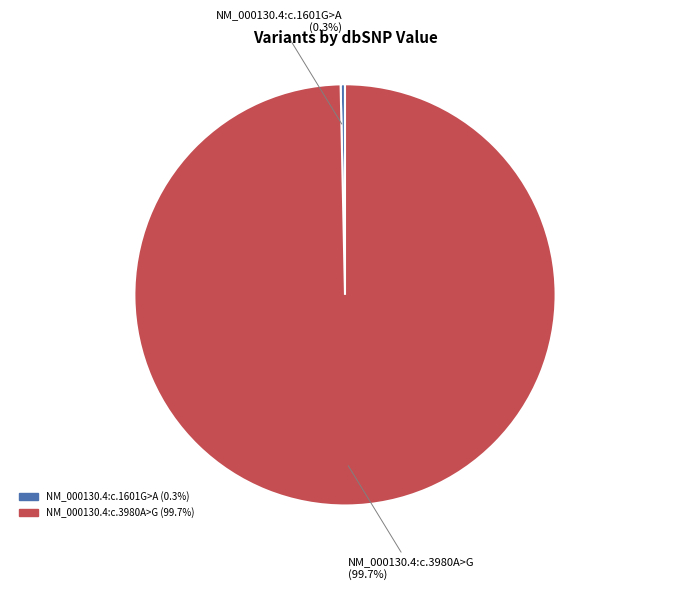

Count the number of slices in the pie.

2